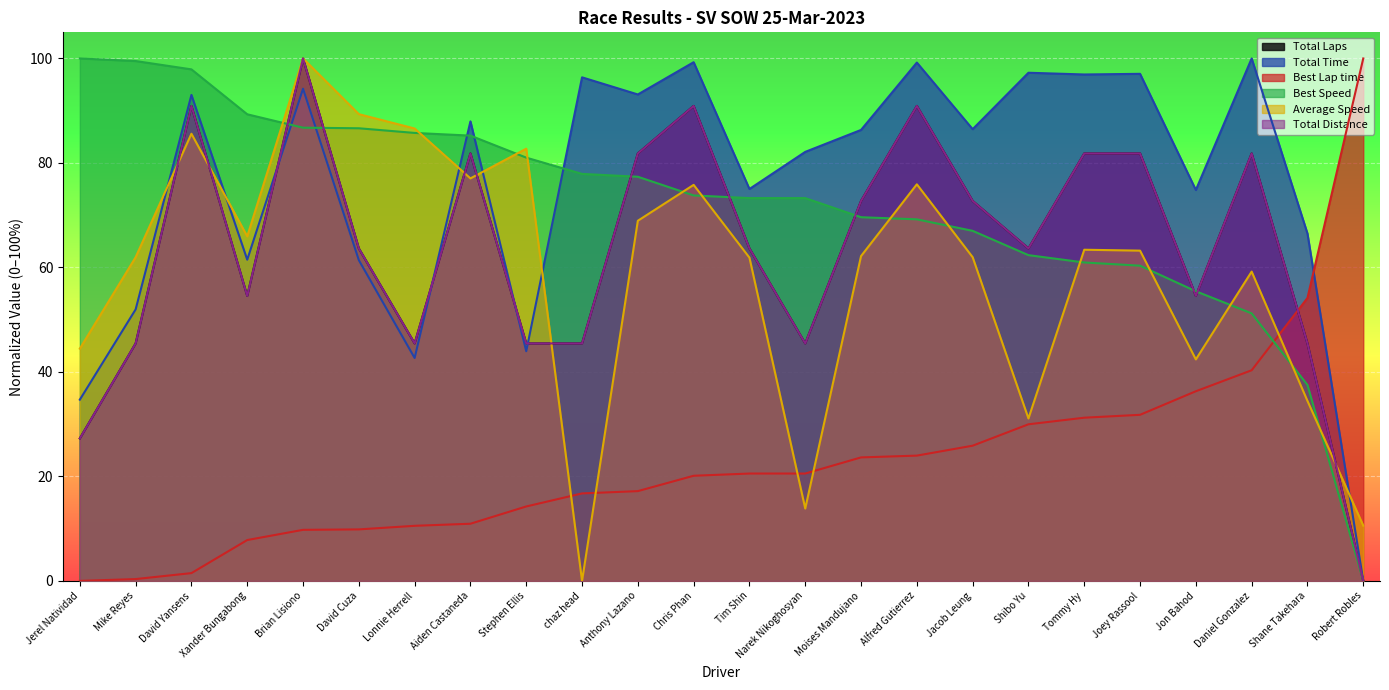

At which category does the chart reach its peak across all series?

Daniel Gonzalez